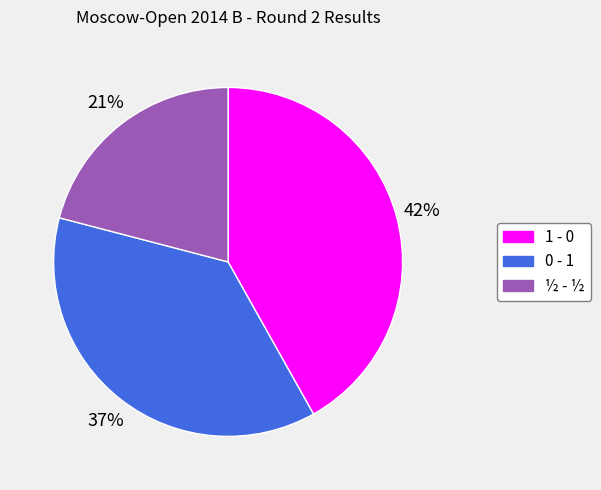

Which category has the smallest portion of the pie?

½ - ½